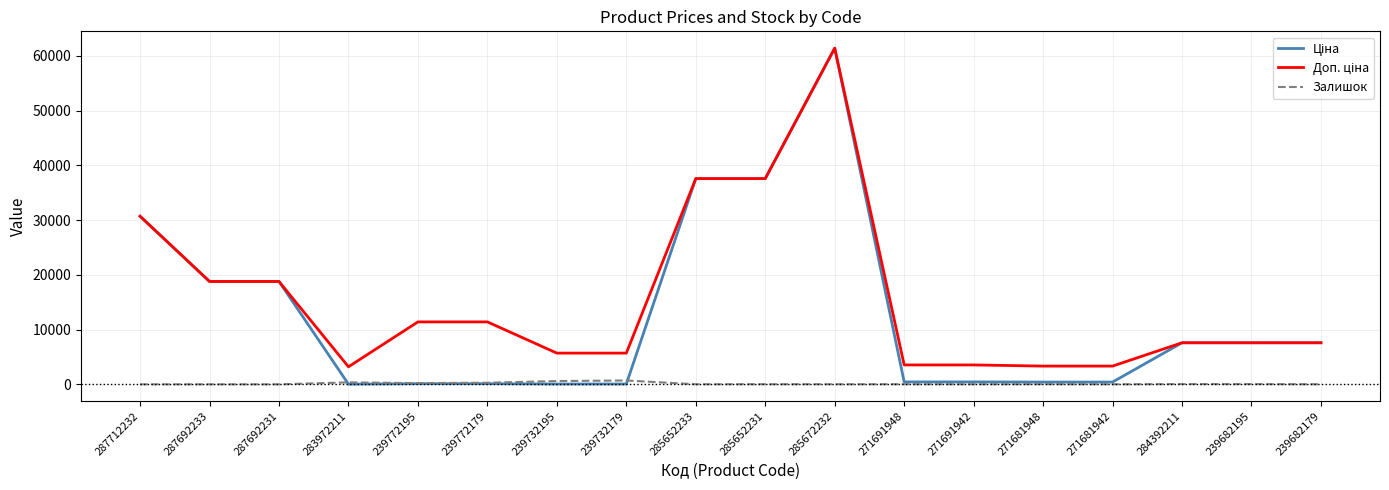

At which category is the sum across all series the highest?

285672232